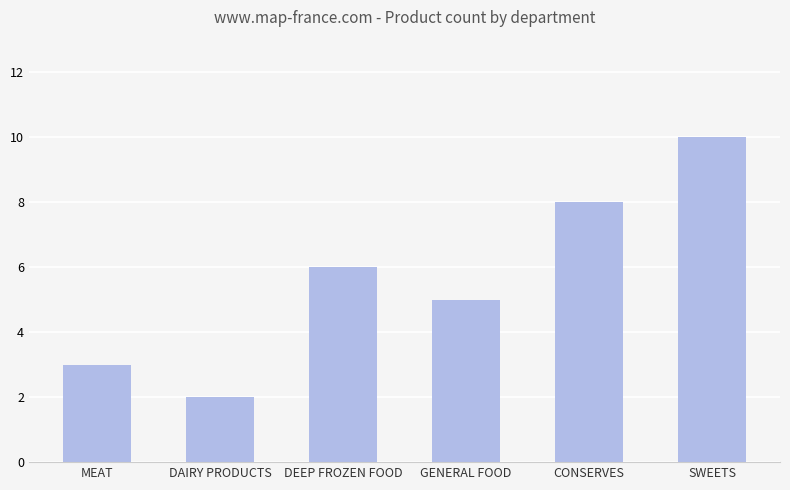

True or false: the data shows 3 at SWEETS.

False